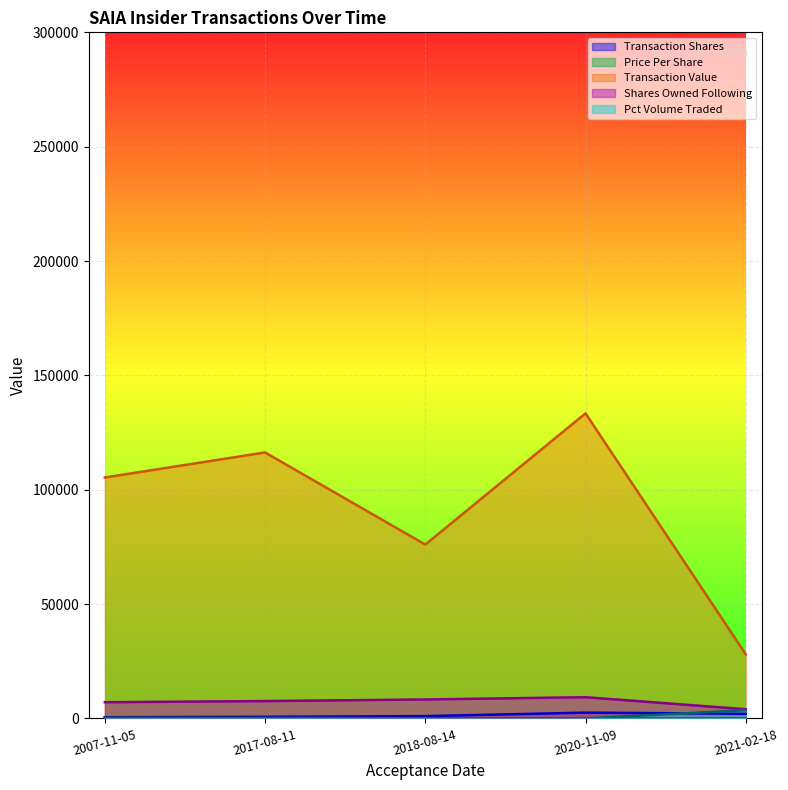

True or false: transactionValue and transactionShares cross at least once.

False